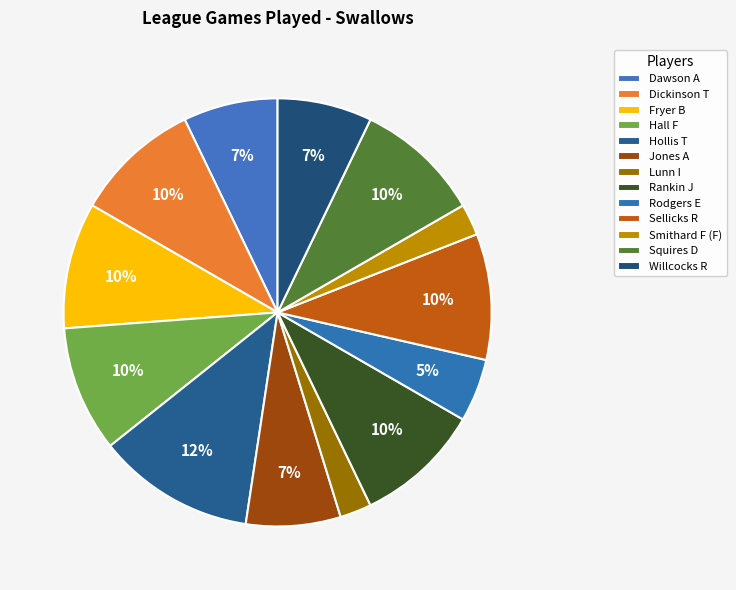

Is it true that Rankin J is 10% of the pie?

True